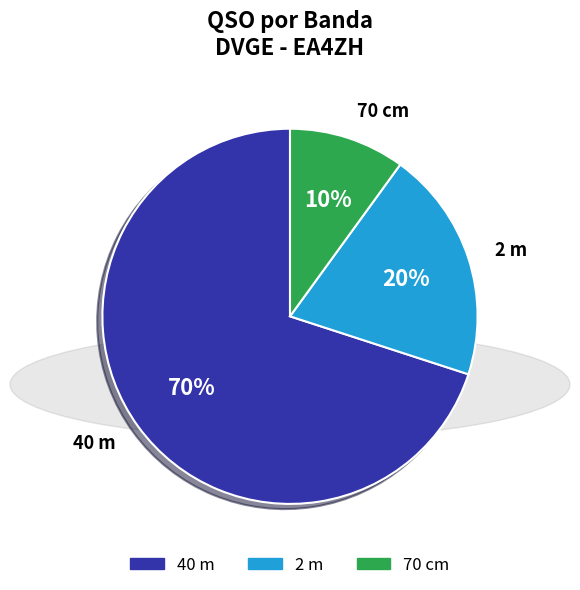

Combined, do 70 cm and 2 m account for over 50%?

No